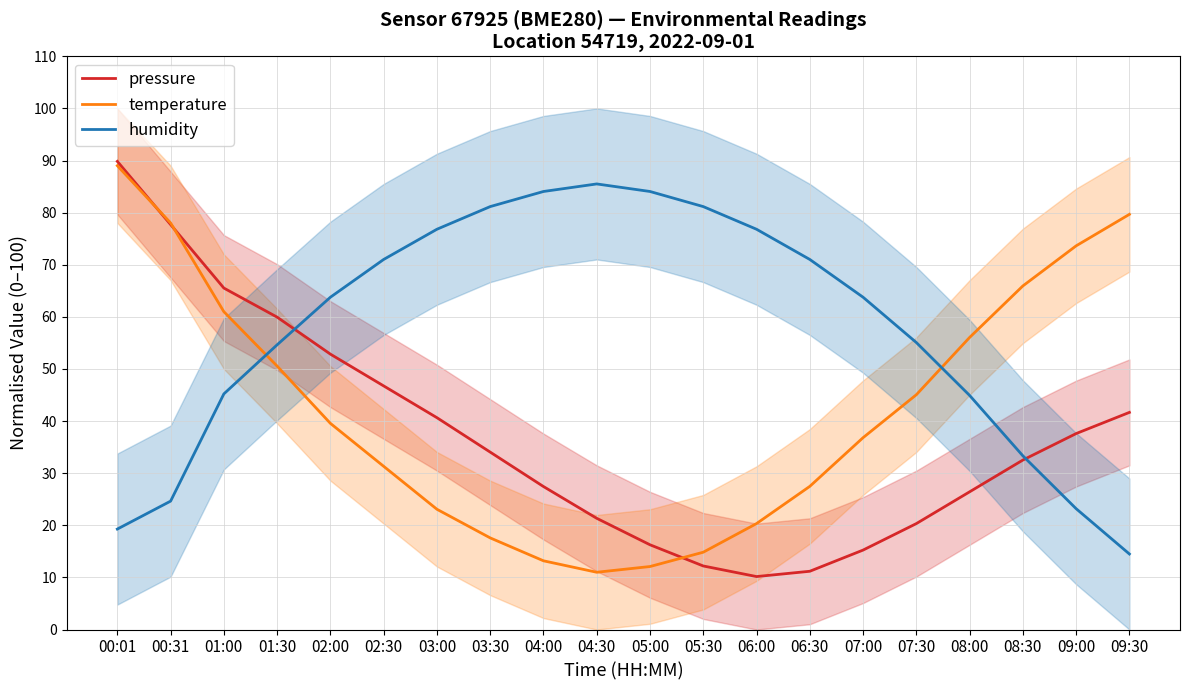

Between 07:30 and 03:00, which is larger?

03:00